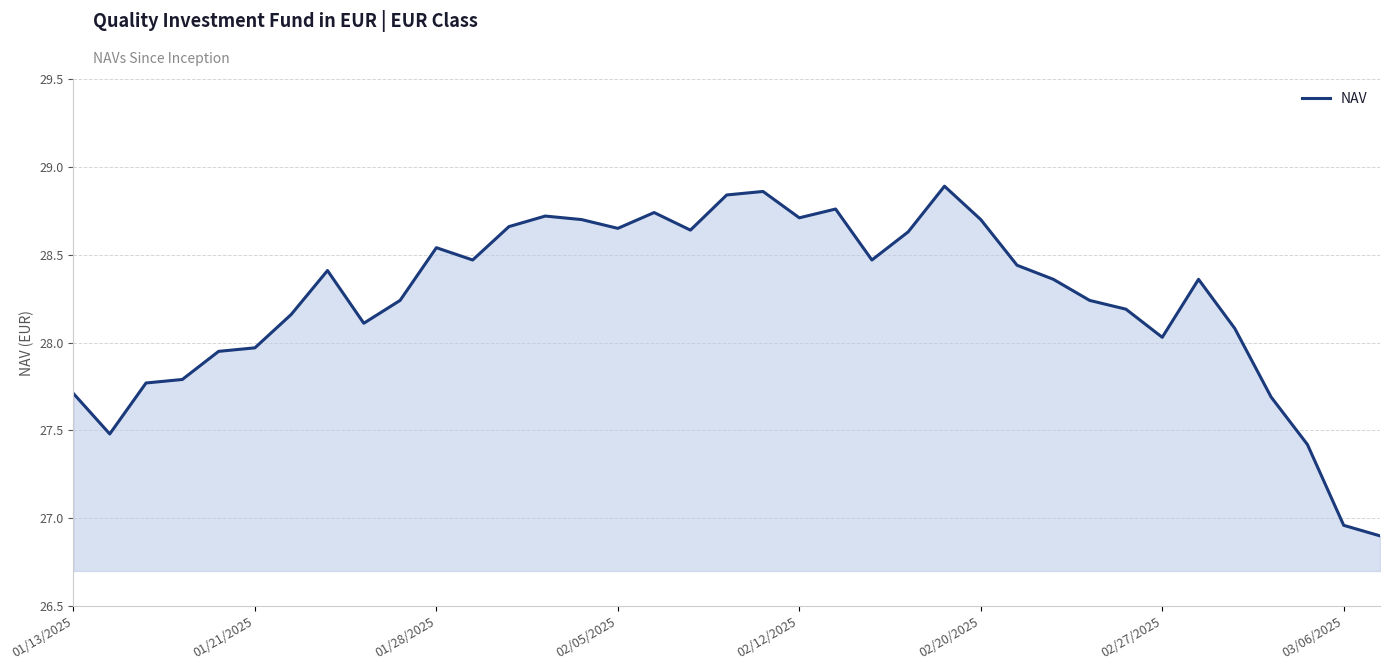

What is the smallest value displayed?

26.9